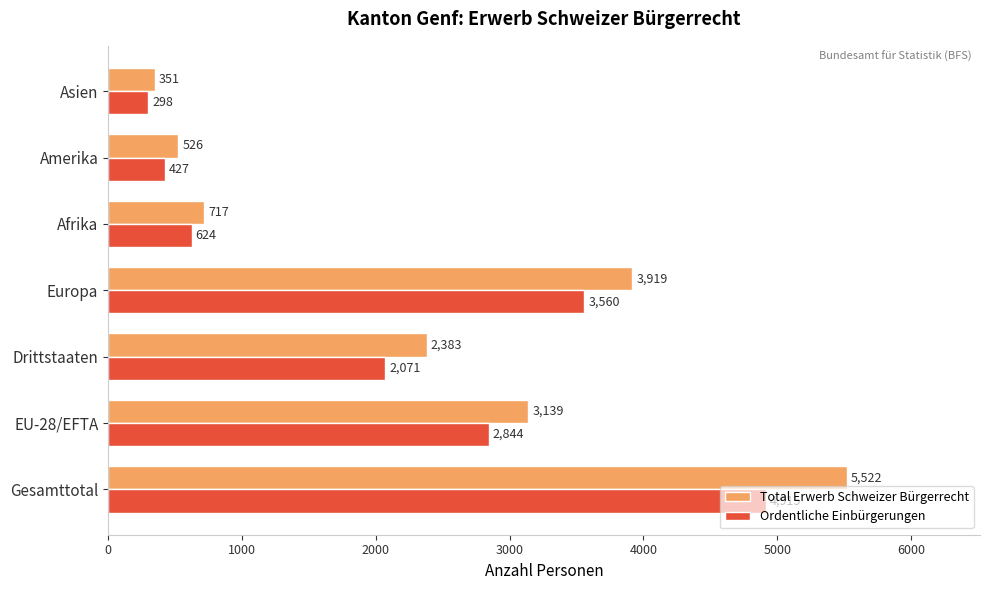

What is the difference between the second highest and second lowest values in the Total Erwerb Schweizer Bürgerrecht series?

3393